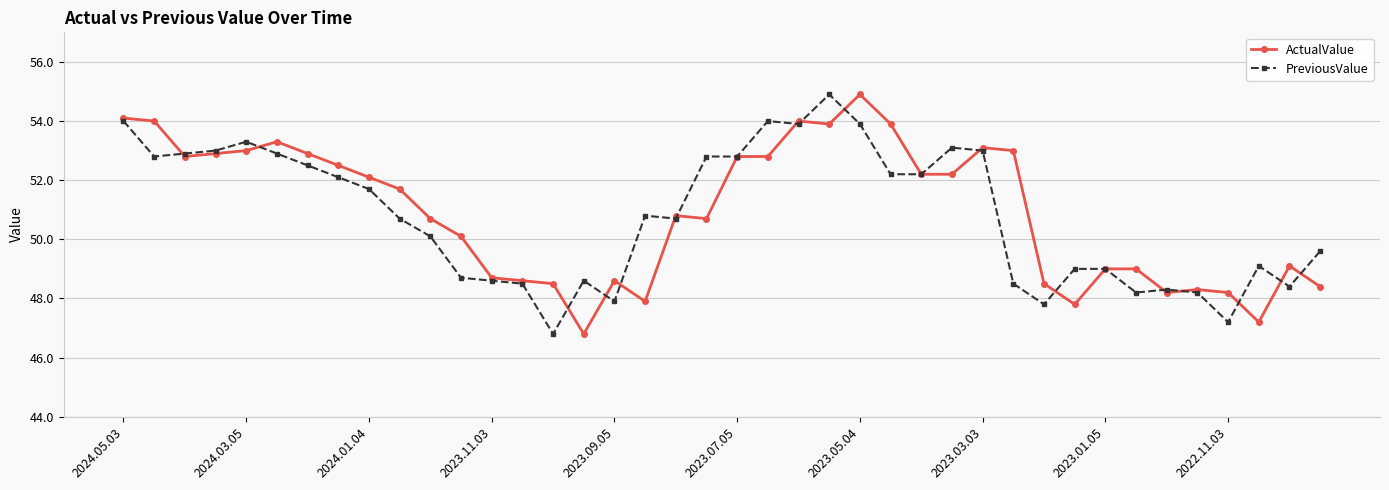

What is the minimum value shown in the chart?

46.8